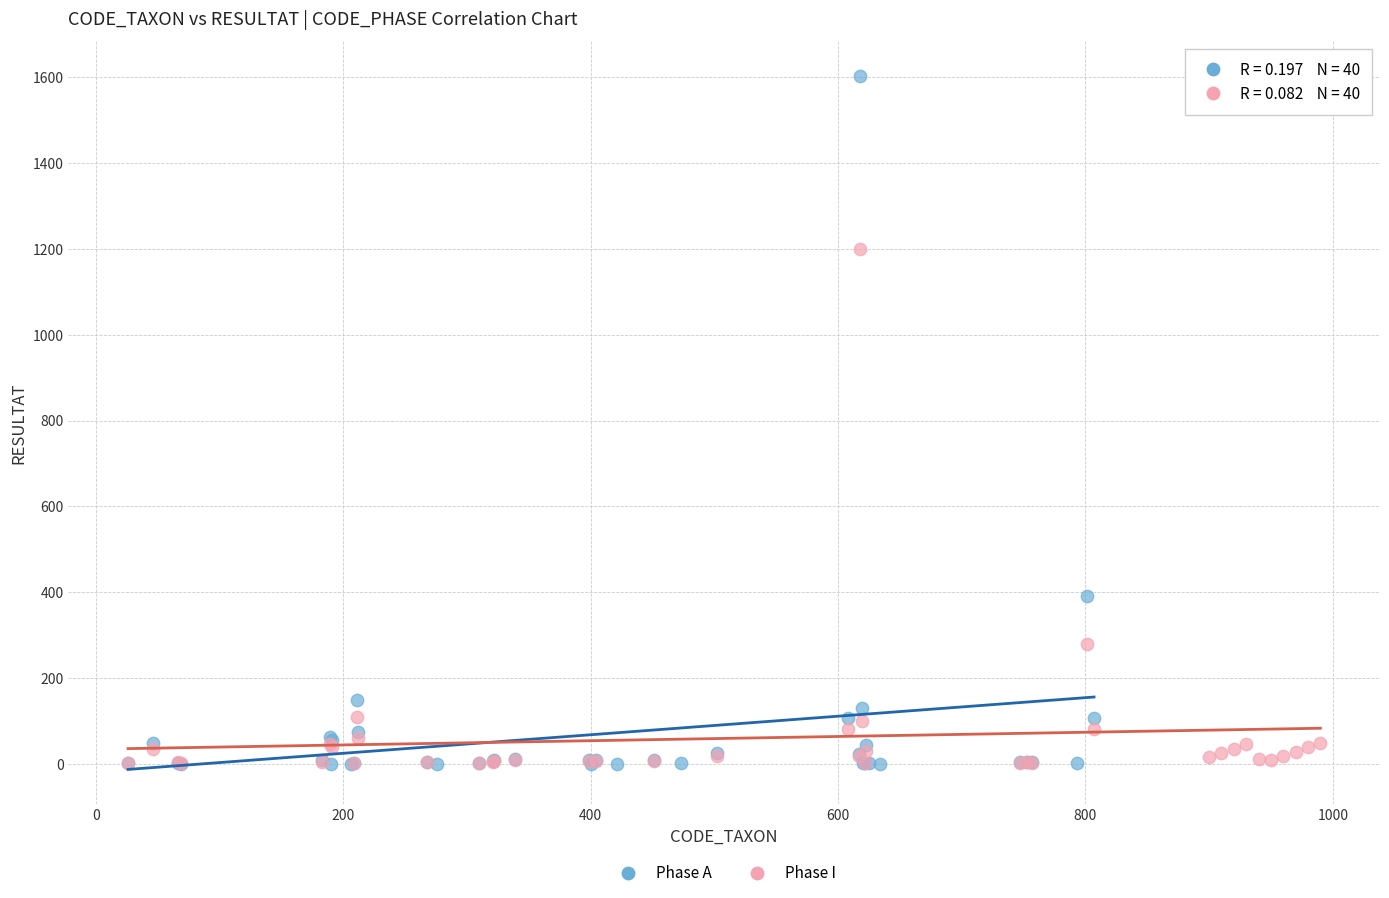

Which series has the largest Y range (max minus min)?

Phase A